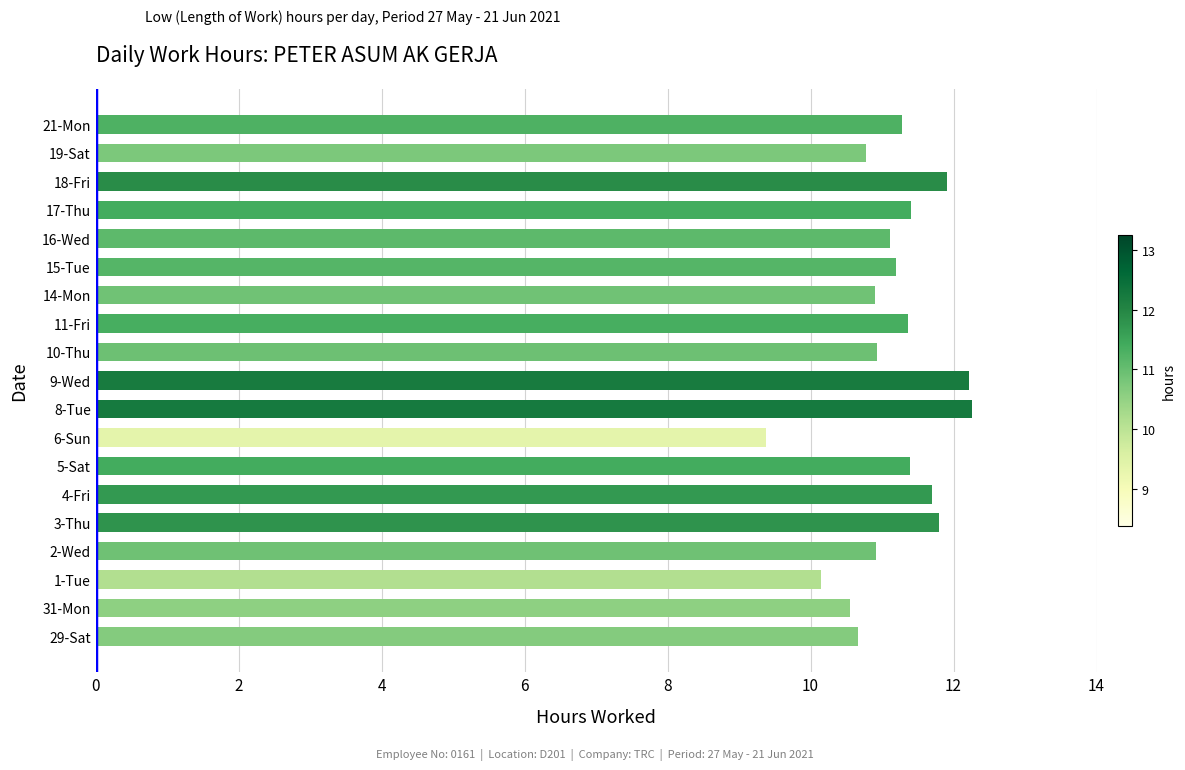

What is the difference between the maximum and minimum values?

2.9